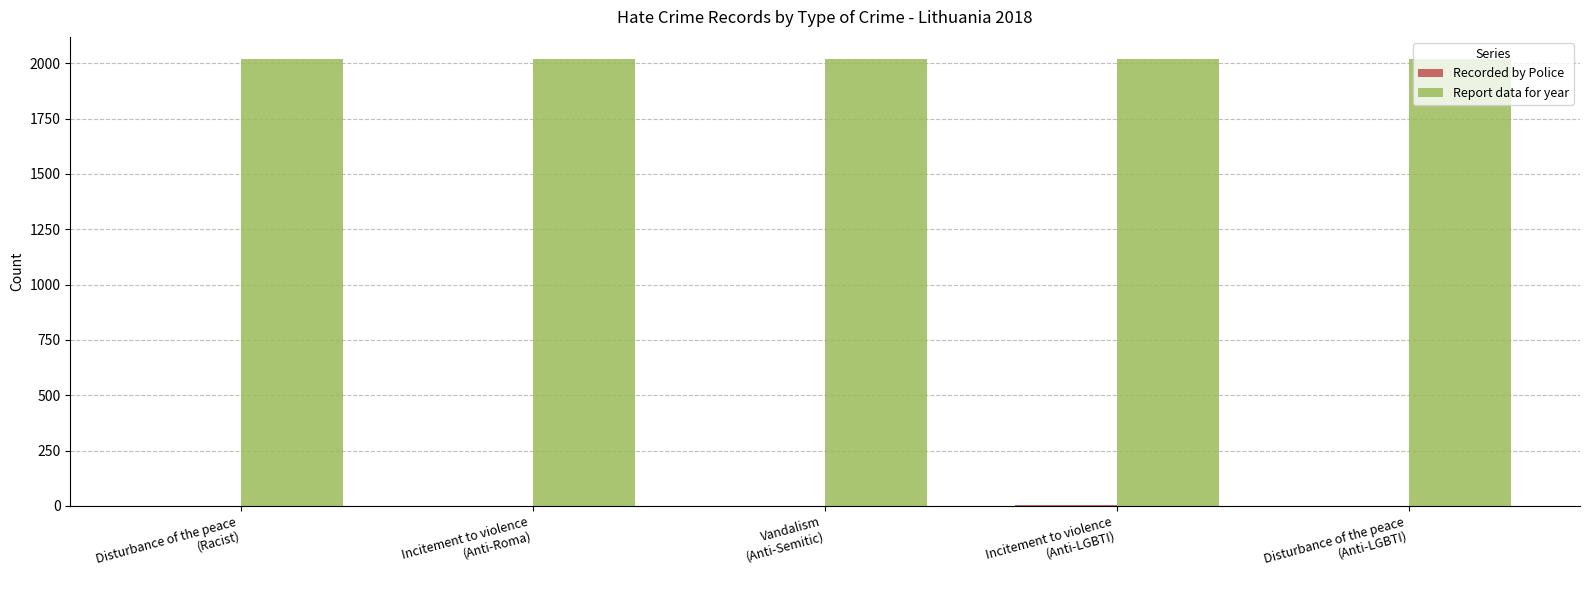

Which series has the largest total across all categories?

Report data for year